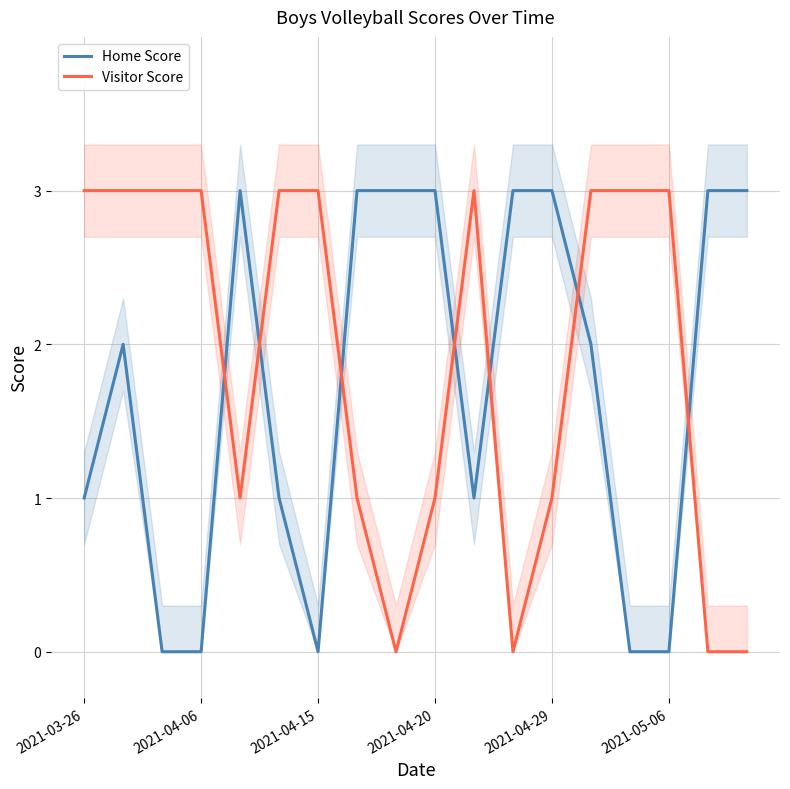

True or false: Home Score and Visitor Score intersect in this chart.

True